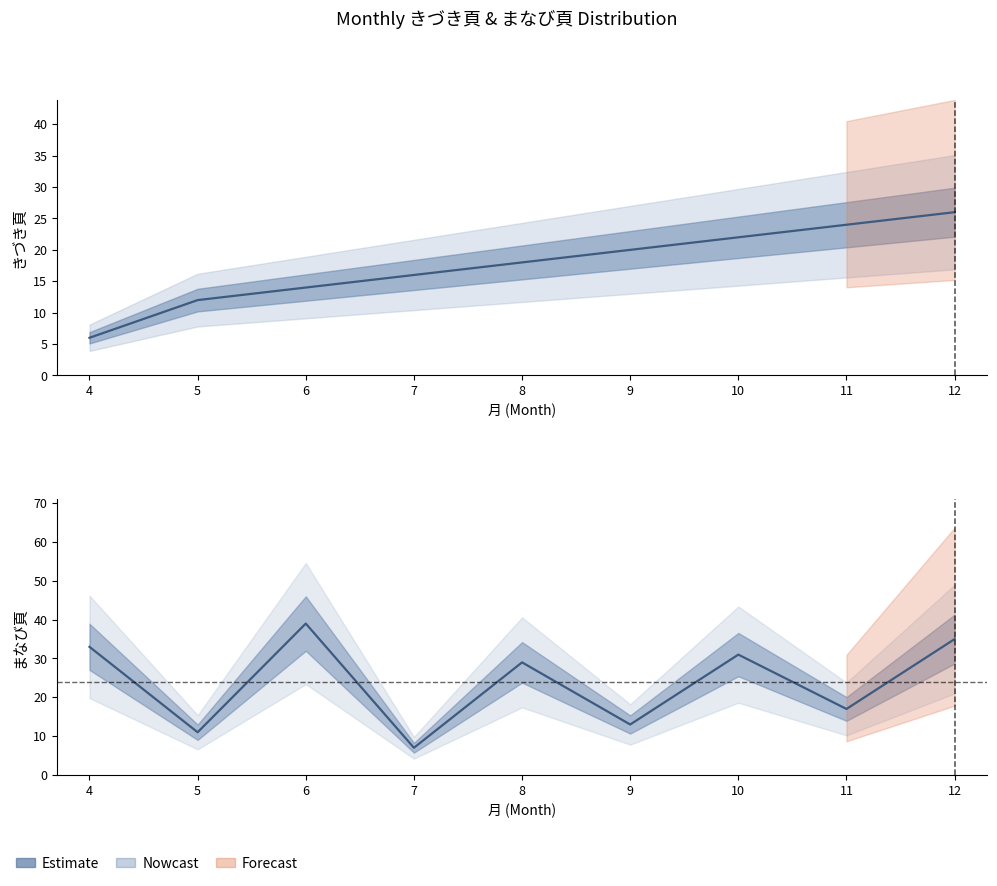

What is the minimum value shown in the chart?

7